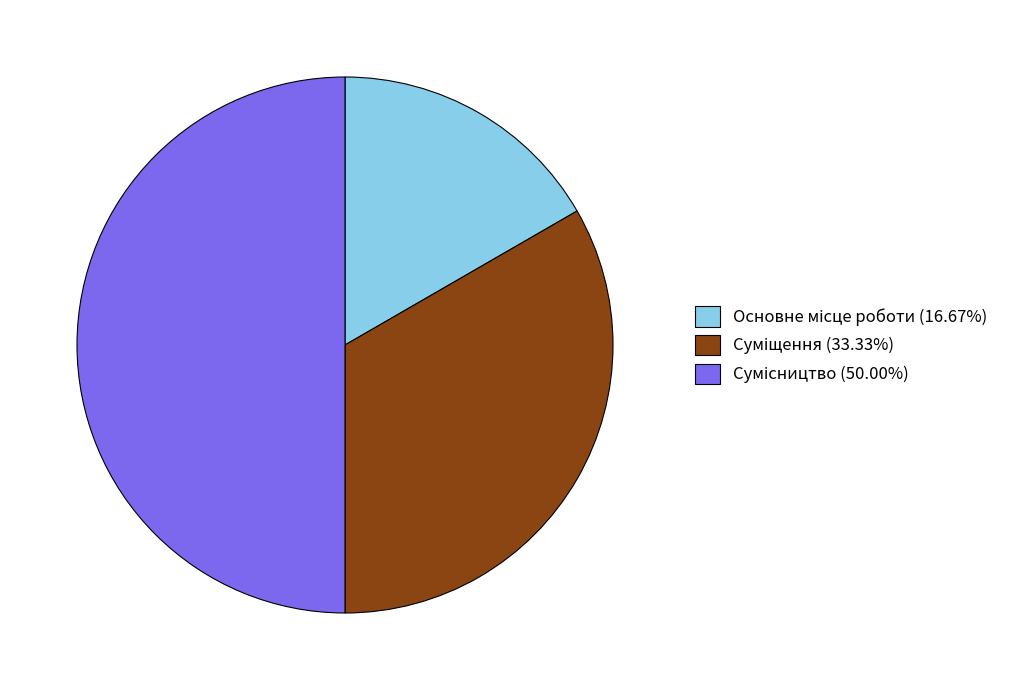

How many slices are in this pie chart?

3